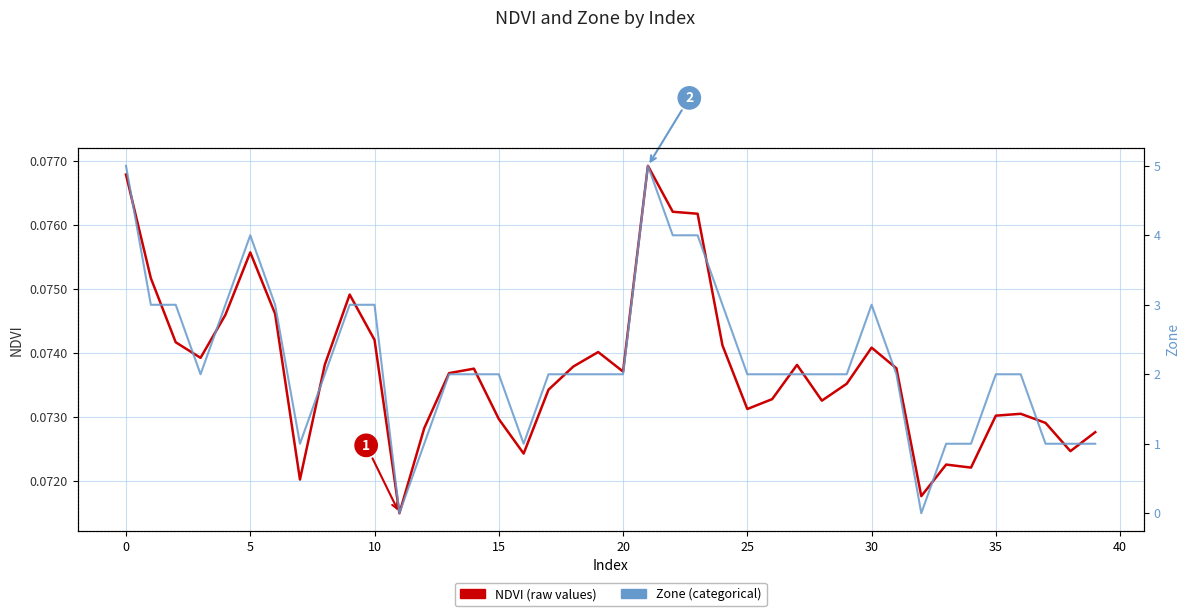

How many values in Zone are above zero?

38